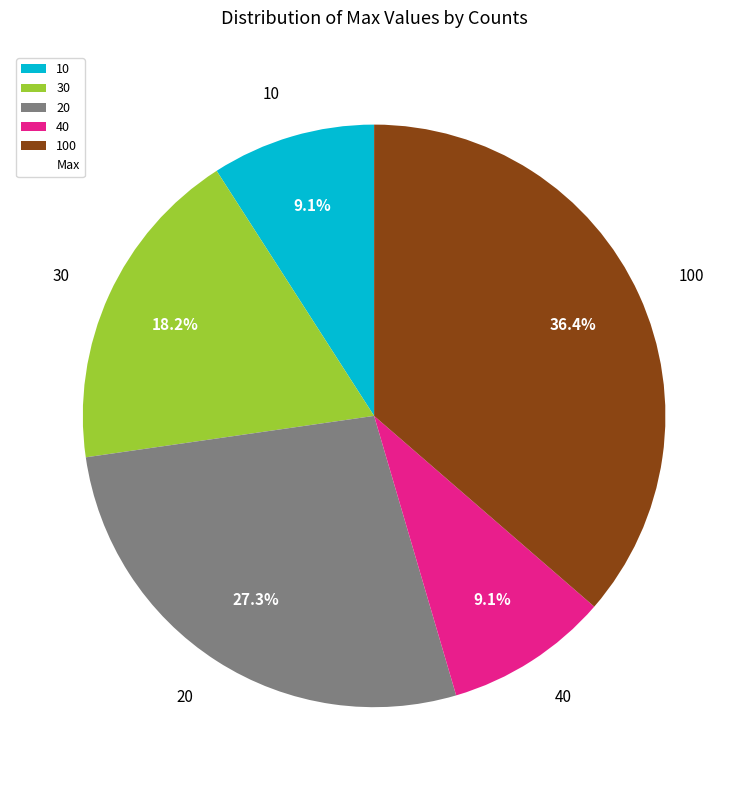

Combined, what portion of the pie is 10 and 100?

45.5%